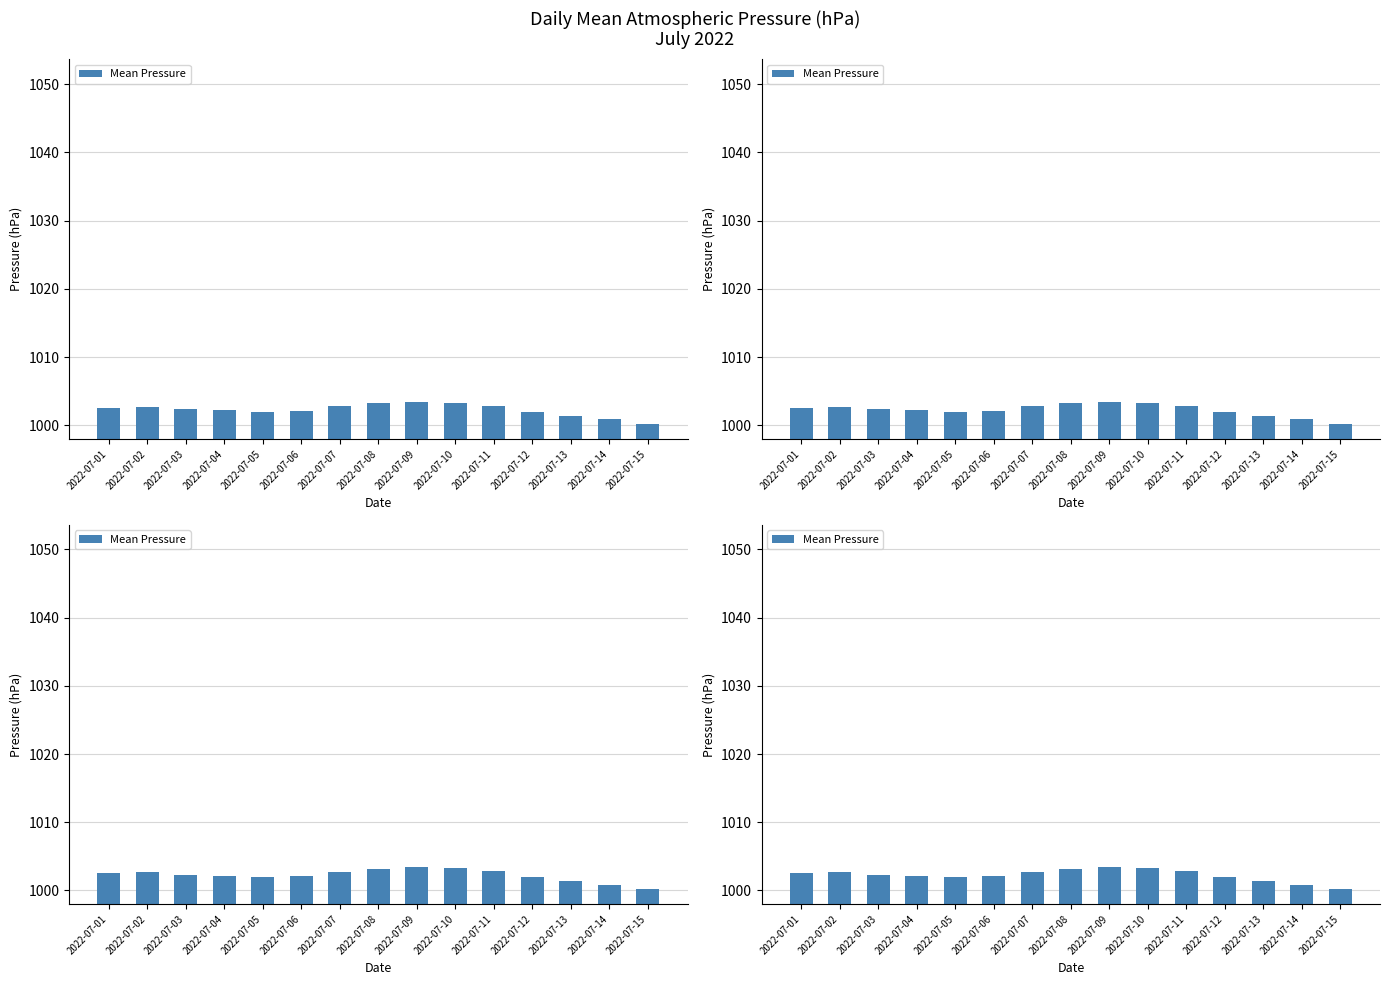

Reading left to right, what are all the values shown in this chart?

2022-07-01=1002.5	2022-07-02=1002.7	2022-07-03=1002.3	2022-07-04=1002.2	2022-07-05=1002.0	2022-07-06=1002.1	2022-07-07=1002.8	2022-07-08=1003.2	2022-07-09=1003.5	2022-07-10=1003.3	2022-07-11=1002.9	2022-07-12=1002.0	2022-07-13=1001.3	2022-07-14=1000.9	2022-07-15=1000.2